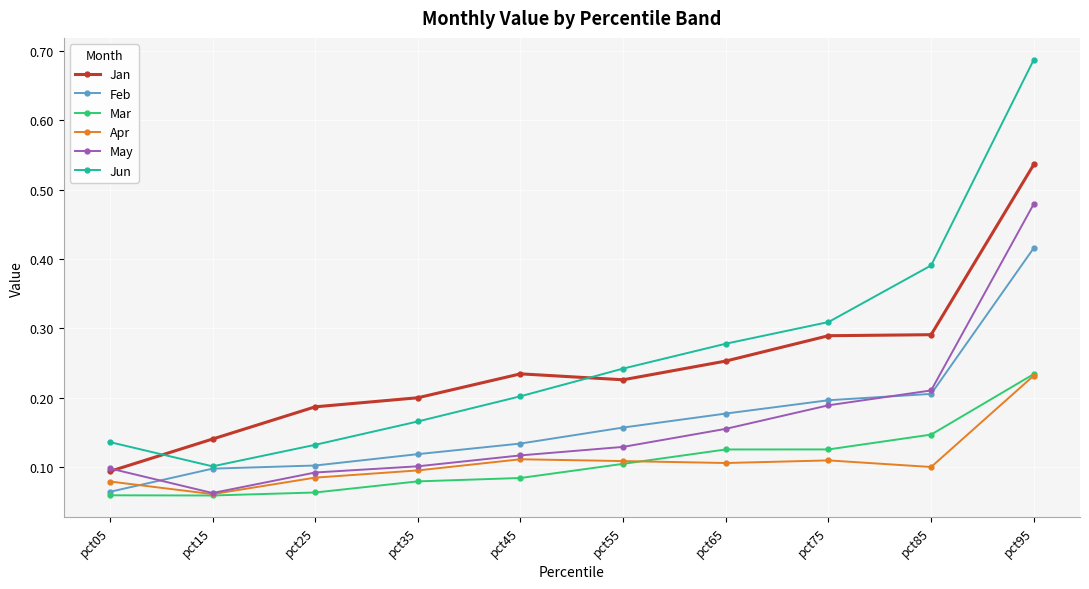

At which label does Jan reach its minimum?

pct05